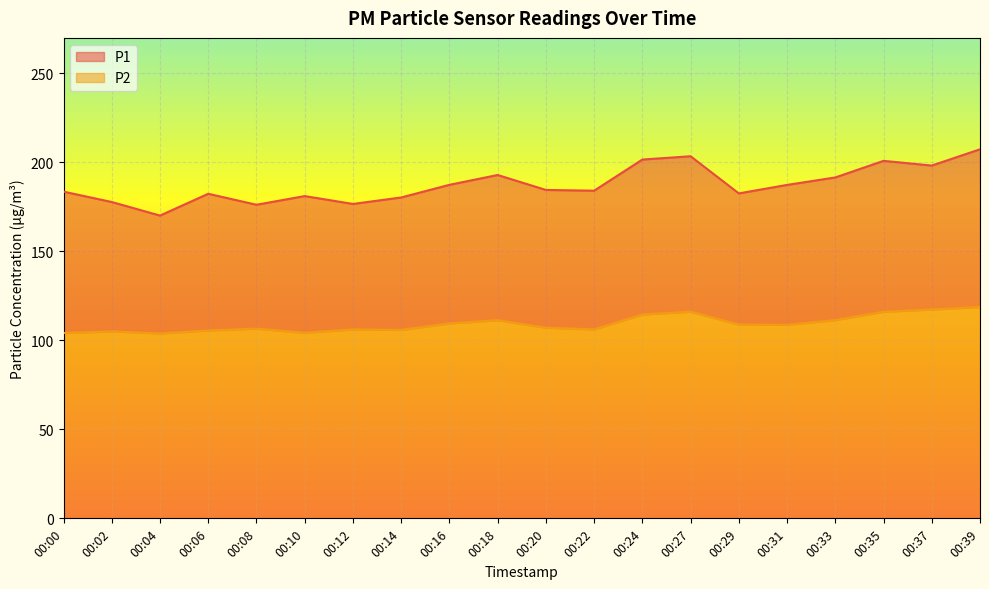

Rank the series by their maximum value, from highest to lowest.

P1, P2